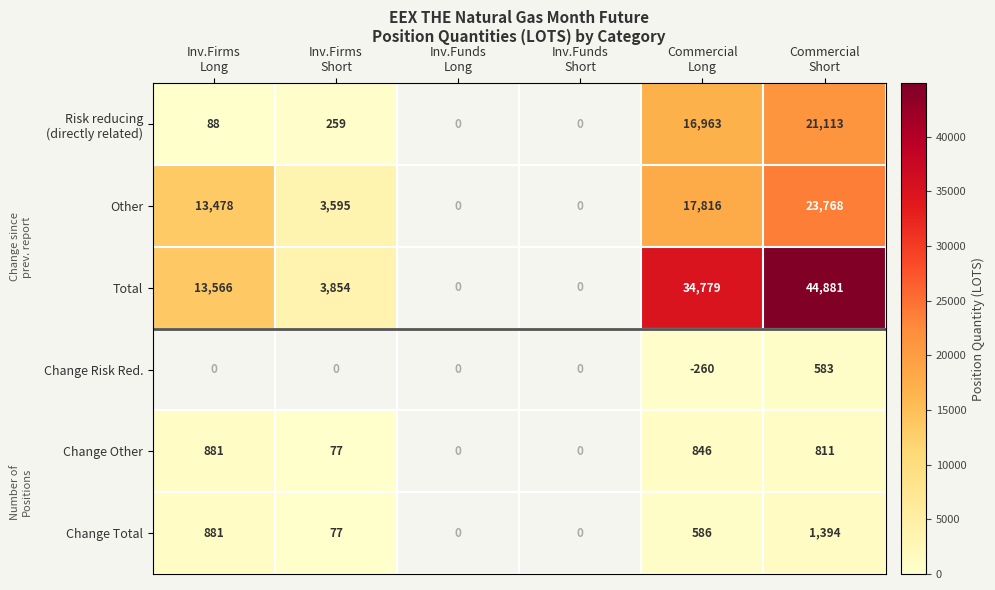

Where does the Total series first go above 34779?

Commercial Short